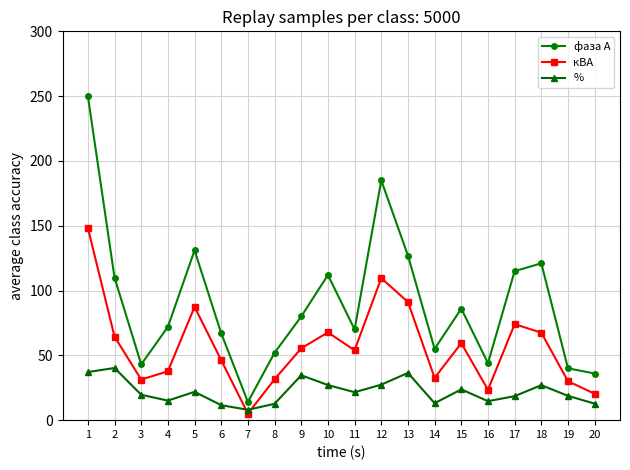

How many series are shown in this chart?

3